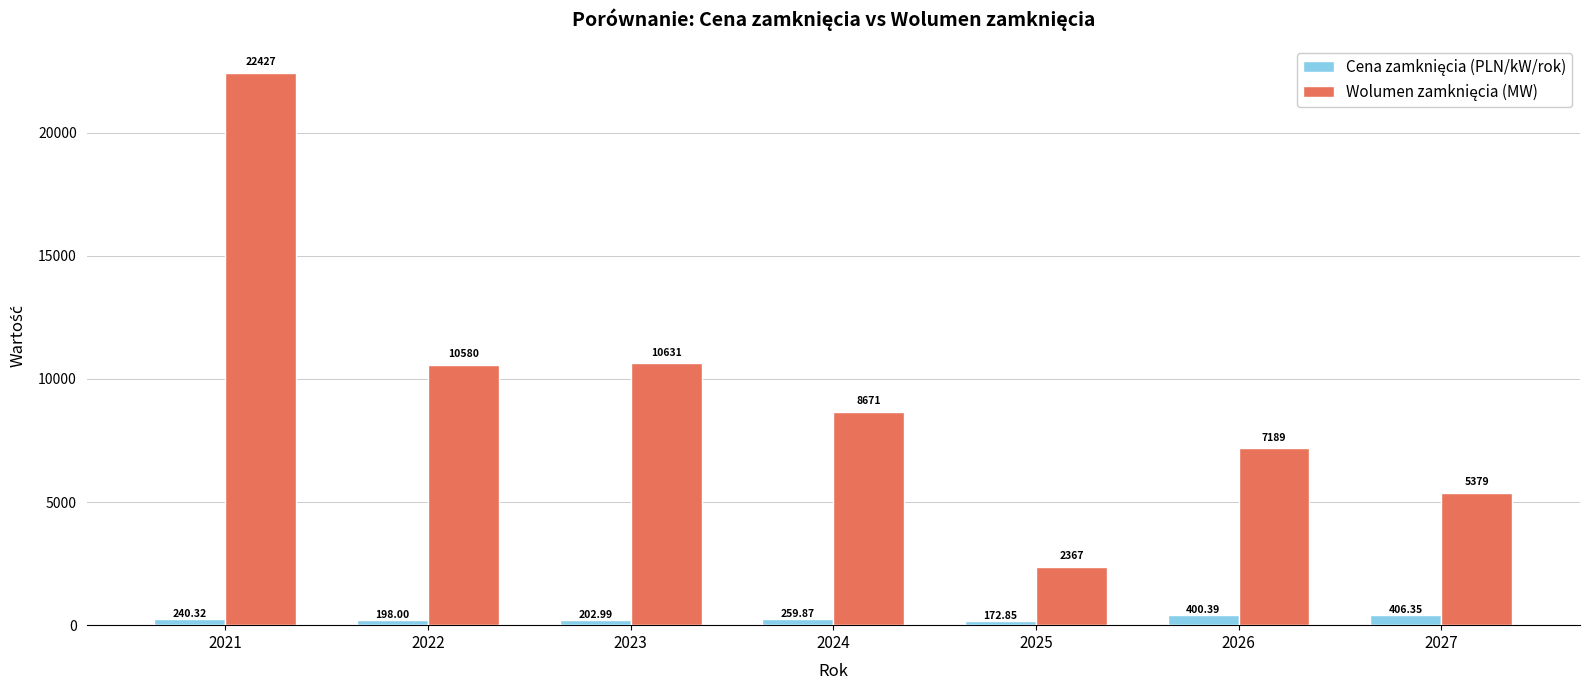

Count the number of categories in the chart.

7